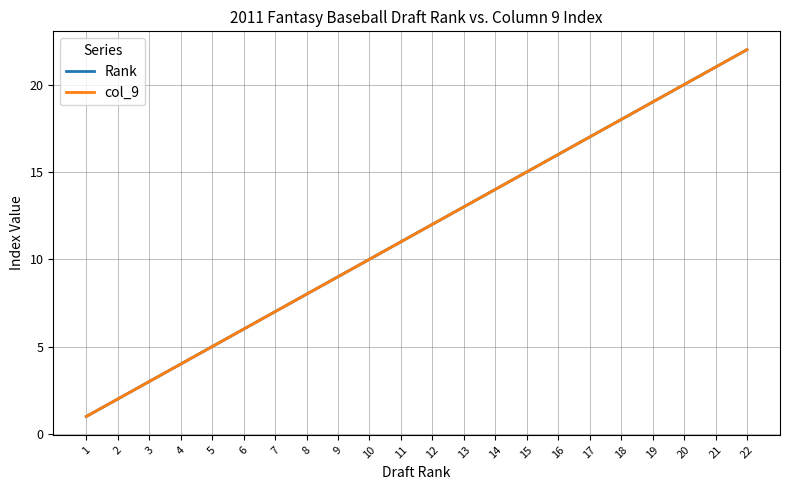

The value of col_9 at 12 is 12. True or false?

True